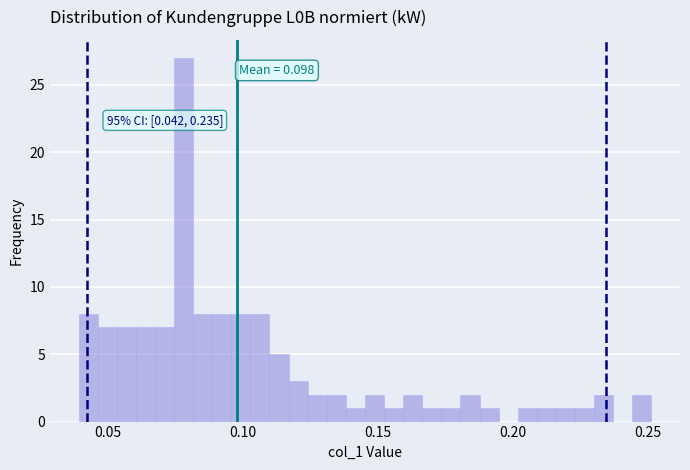

Around what value on the x-axis is the tallest bar? Give the approximate position of its centre, as read against the axis.

0.080